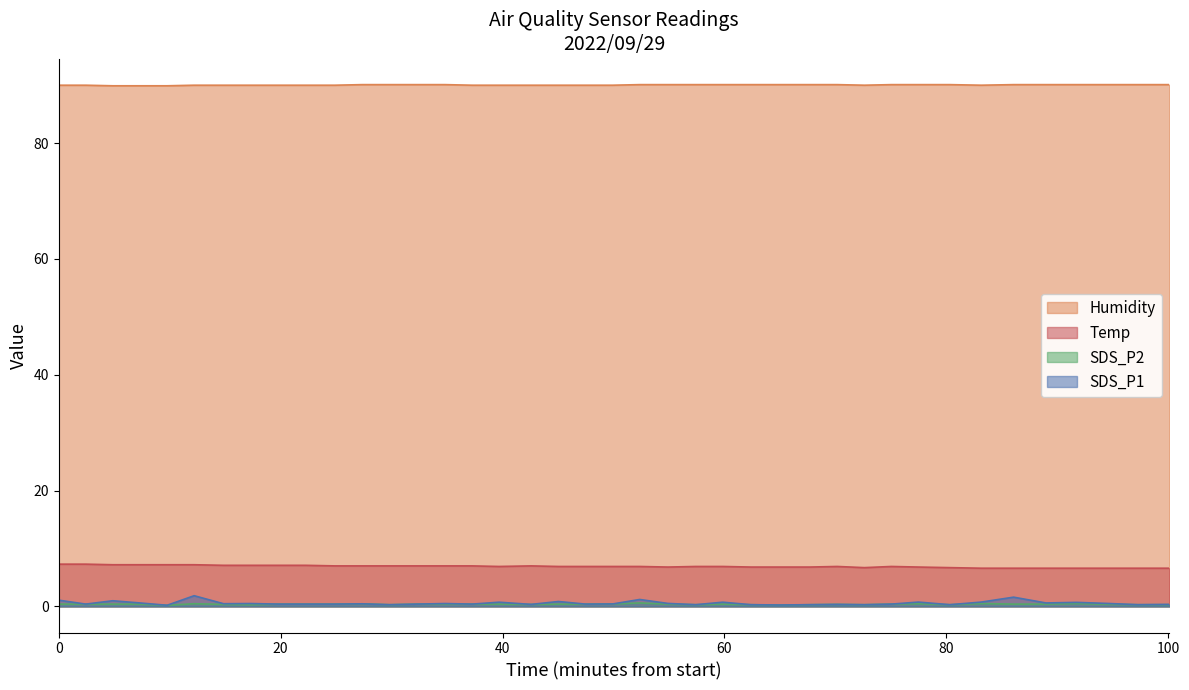

Reading right to left, extract all data points from this chart.

SDS_P1: 0.3	0.3	0.5	0.7	0.6	1.6	0.8	0.3	0.8	0.4	0.3	0.3	0.3	0.2	0.3	0.7	0.3	0.5	1.2	0.4	0.4	0.8	0.3	0.7	0.4	0.5	0.4	0.3	0.5	0.4	0.4	0.4	0.5	0.5	1.9	0.2	0.6	1.0	0.4	1.1
SDS_P2: 0.3	0.3	0.4	0.5	0.4	0.4	0.5	0.3	0.5	0.4	0.3	0.3	0.3	0.2	0.3	0.4	0.3	0.4	0.6	0.4	0.4	0.4	0.3	0.4	0.4	0.4	0.4	0.3	0.5	0.4	0.4	0.4	0.3	0.3	0.5	0.2	0.4	0.4	0.4	0.4
Temp: 6.6	6.6	6.6	6.6	6.6	6.6	6.6	6.7	6.8	6.9	6.7	6.9	6.8	6.8	6.8	6.9	6.9	6.8	6.9	6.9	6.9	6.9	7.0	6.9	7.0	7.0	7.0	7.0	7.0	7.0	7.1	7.1	7.1	7.1	7.2	7.2	7.2	7.2	7.3	7.3
Humidity: 90.1	90.1	90.1	90.1	90.1	90.1	90.0	90.1	90.1	90.1	90.0	90.1	90.1	90.1	90.1	90.1	90.1	90.1	90.1	90.0	90.0	90.0	90.0	90.0	90.0	90.1	90.1	90.1	90.1	90.0	90.0	90.0	90.0	90.0	90.0	89.9	89.9	89.9	90.0	90.0